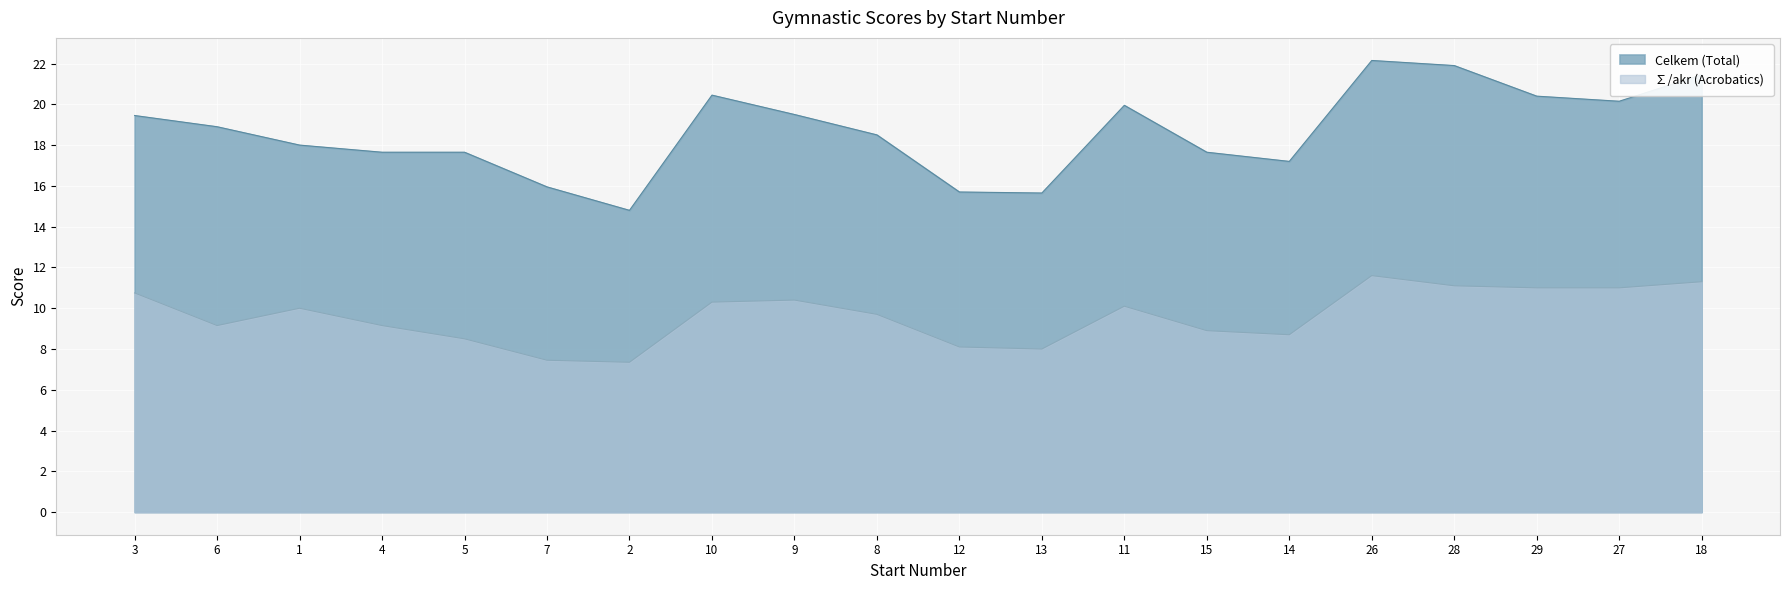

What is the minimum value for sum_akr?

7.3